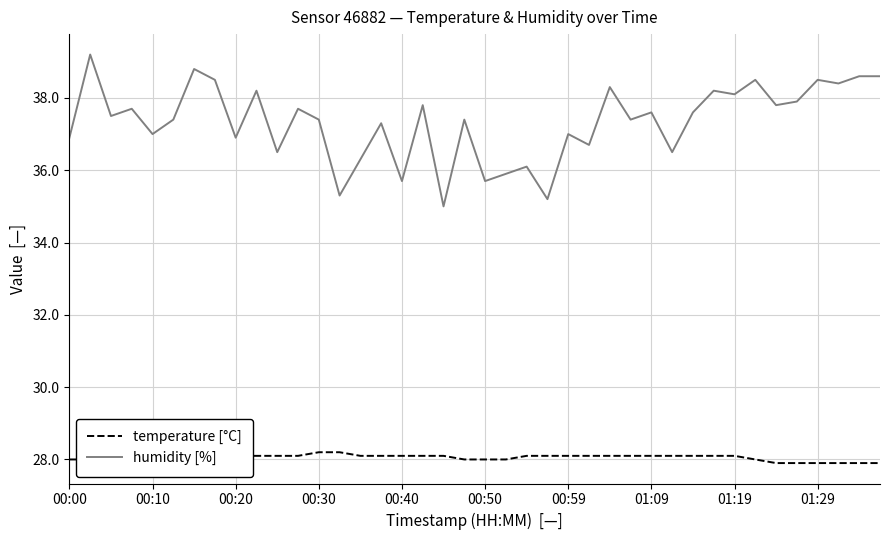

True or false: temperature [°C] and humidity [%] cross at least once.

False